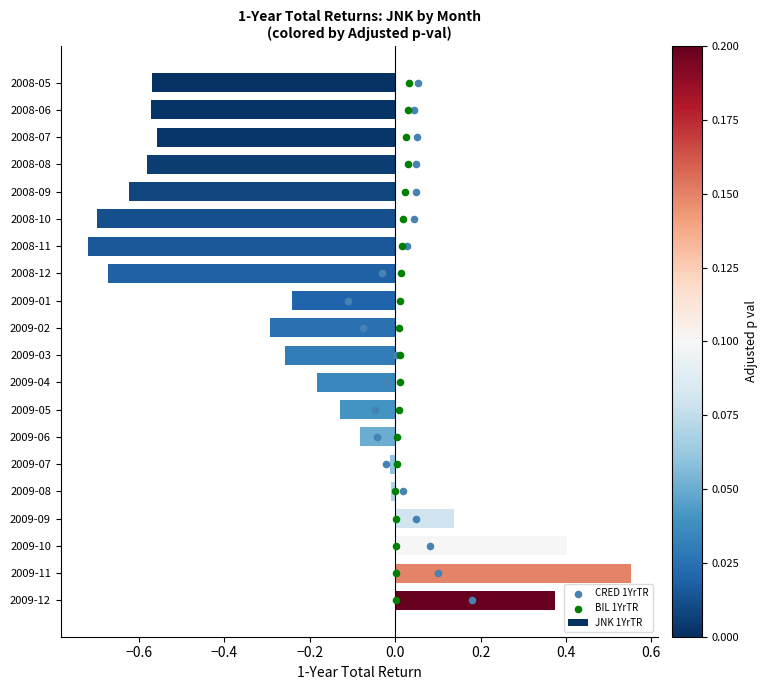

What are all the series names shown in the legend?

JNK 1YrTR, CRED 1YrTR, BIL 1YrTR